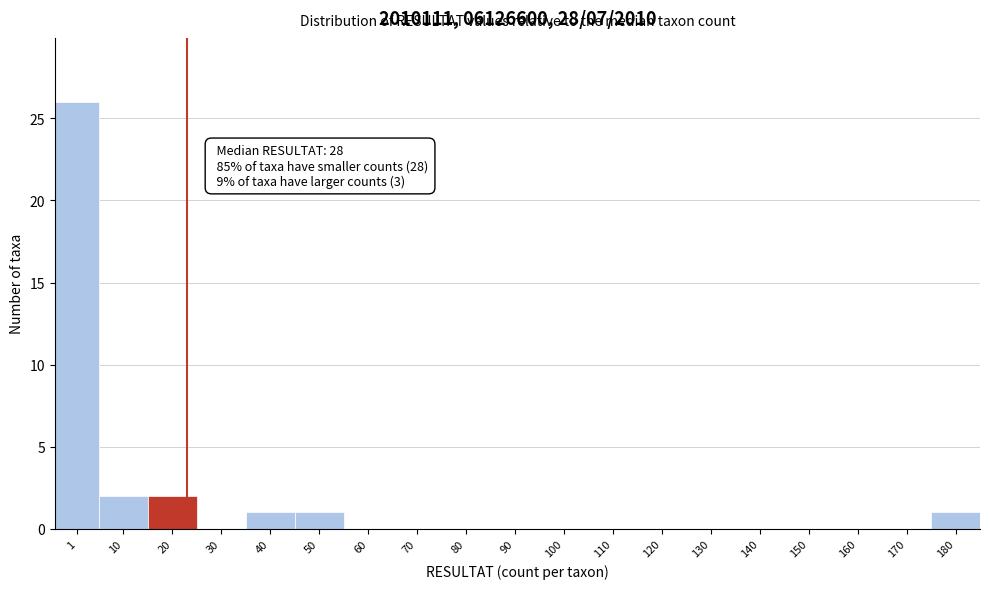

Reading right to left, what are all the values shown in this chart?

180=1	170=0	160=0	150=0	140=0	130=0	120=0	110=0	100=0	90=0	80=0	70=0	60=0	50=1	40=1	30=0	20=2	10=2	1=26